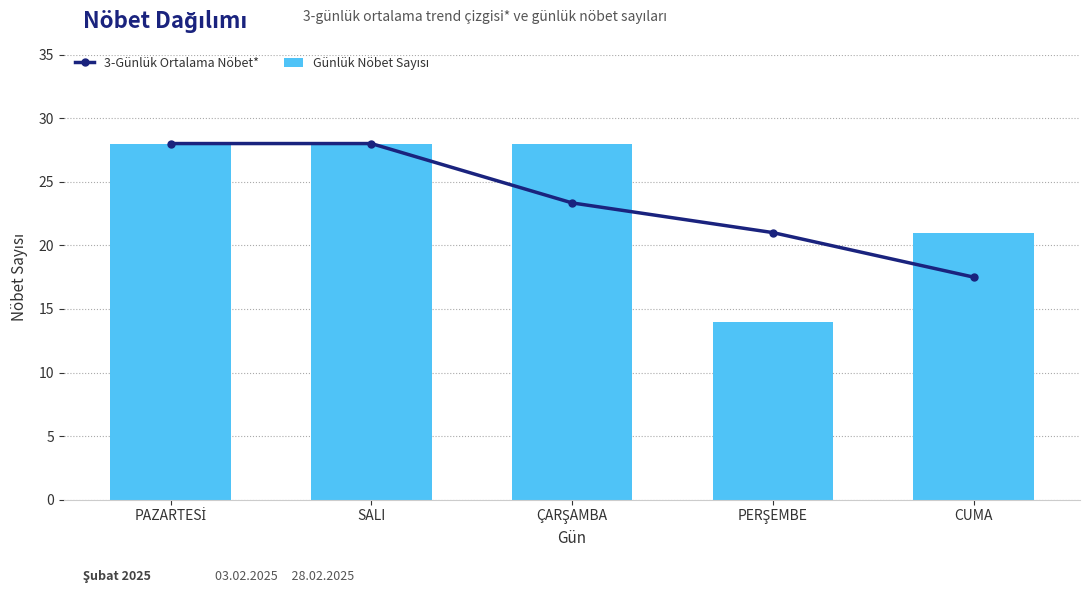

Count the number of data series in this chart.

2